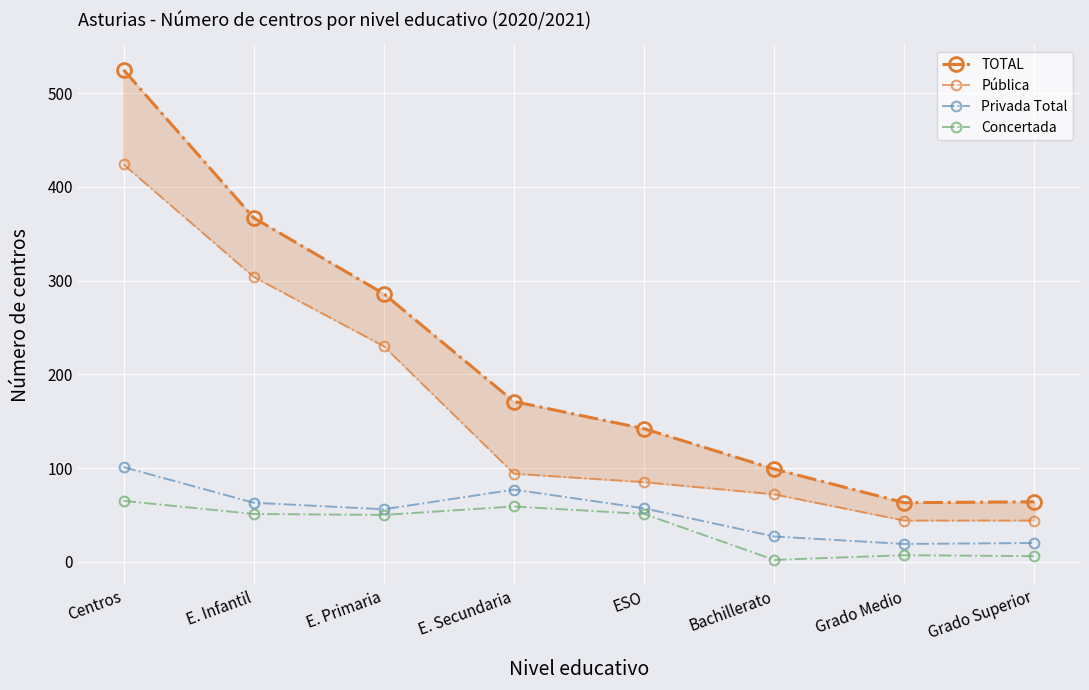

What is the total value across all series at Bachillerato?

200